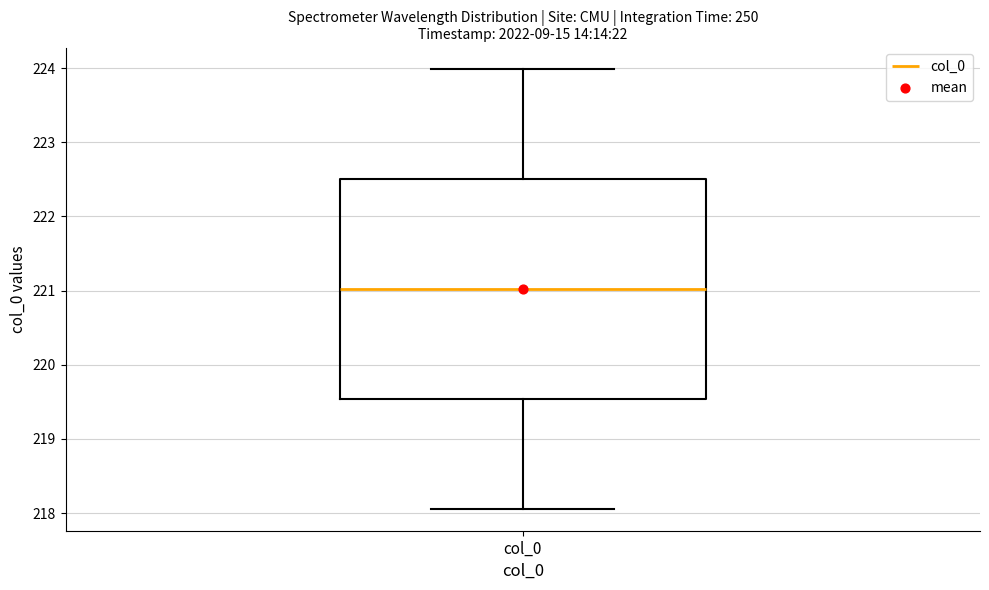

Read this box plot against the y-axis: the position of the median line, the range covered by the box, and the ends of both whiskers. The values are not printed on the chart, so give them approximately, as read against the axis.

median 221.0, box 219.5 to 222.5, whiskers 218.1 to 224.0